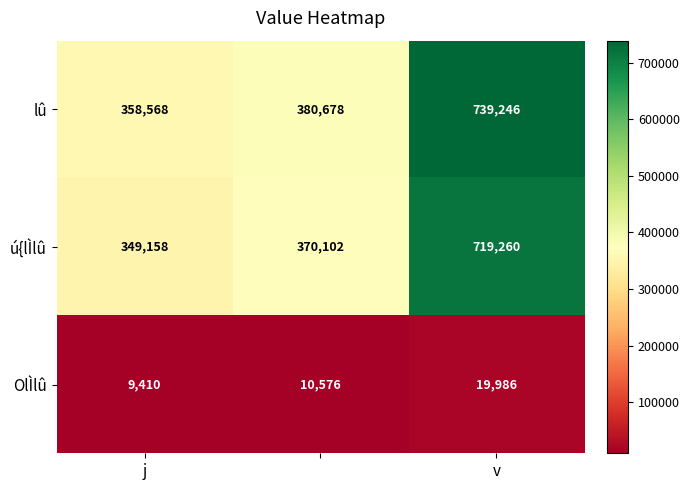

What is the maximum value shown in the chart?

739246